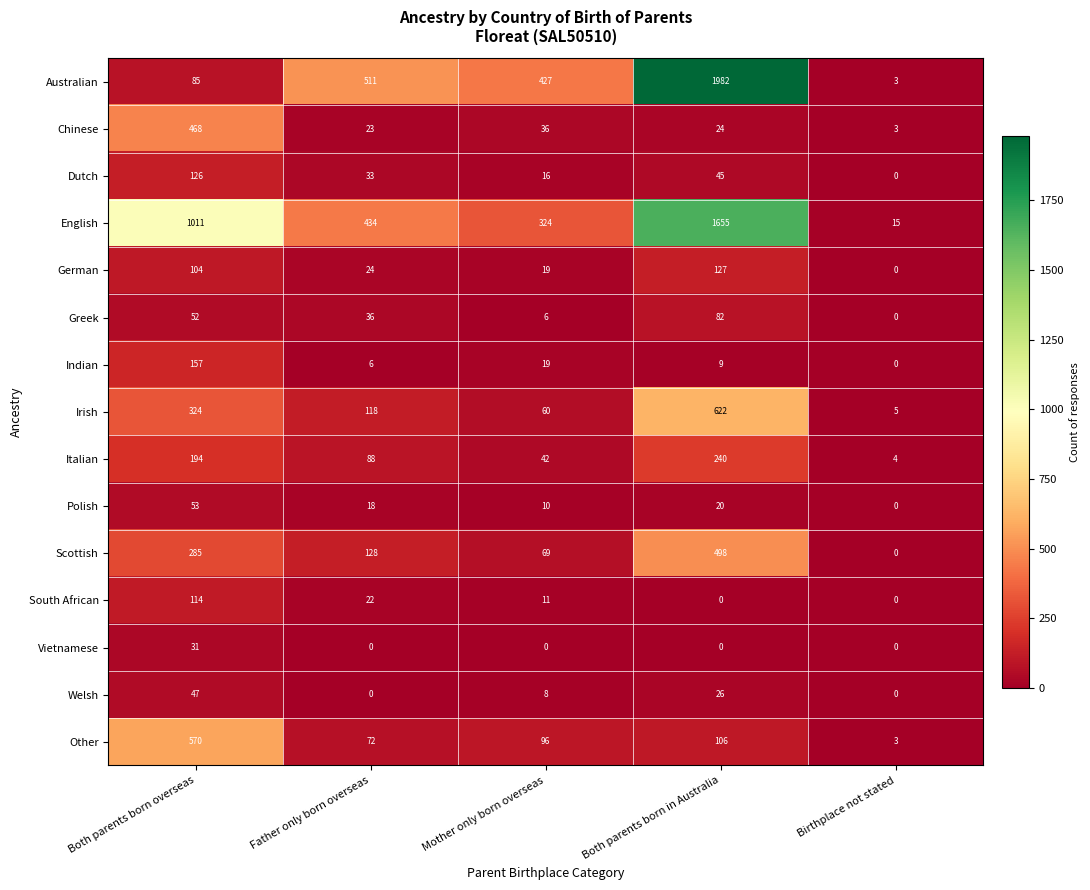

What is the average value of the Australian series?

602